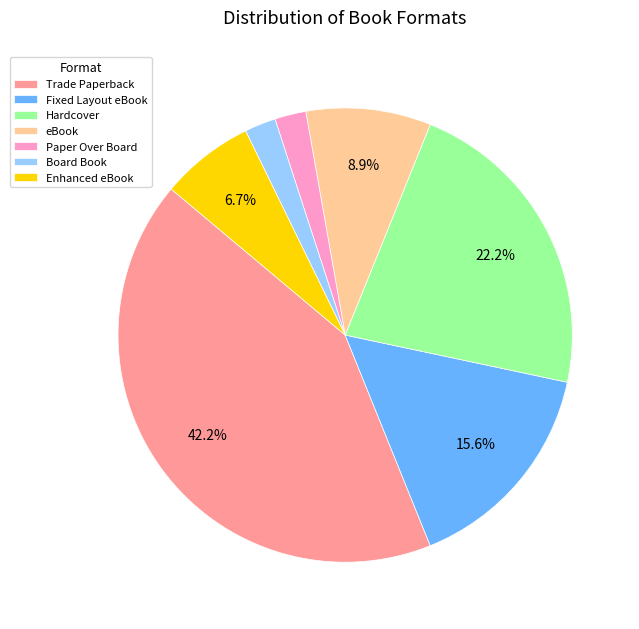

Count the number of slices in the pie.

7